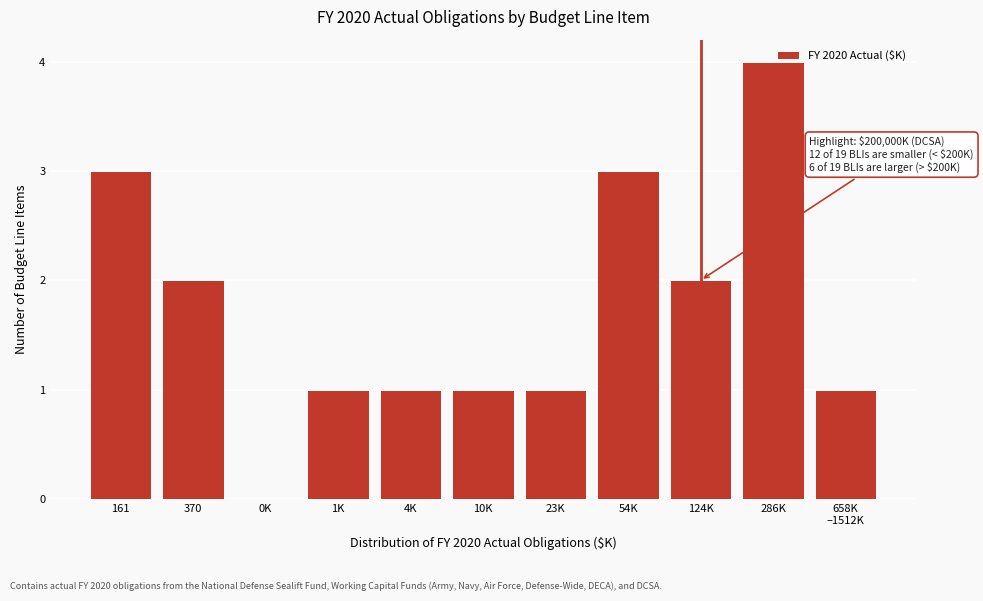

What is the change in value from 23K to 124K?

+1